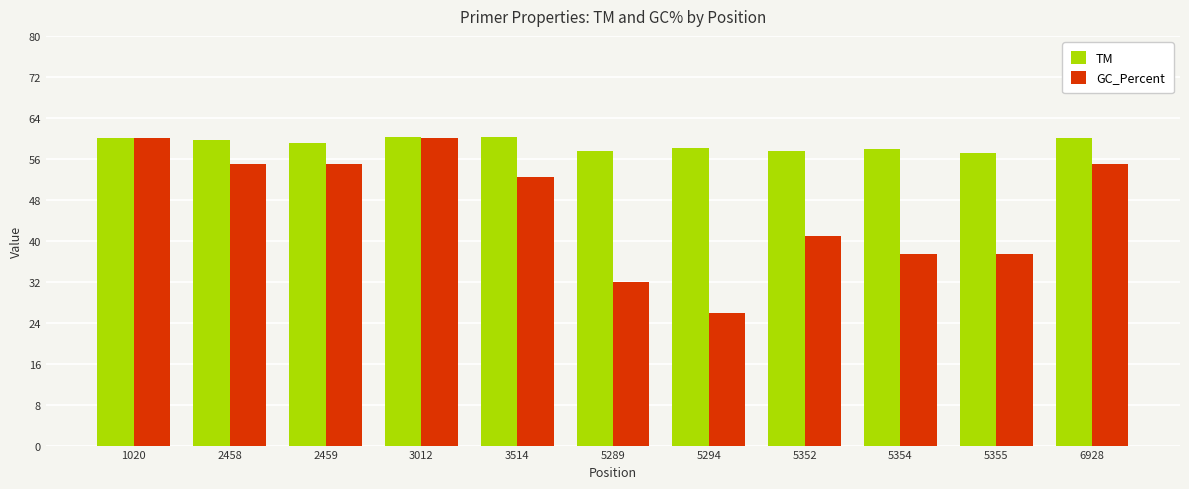

Rank the series at 2459 from lowest to highest value.

GC_Percent, TM